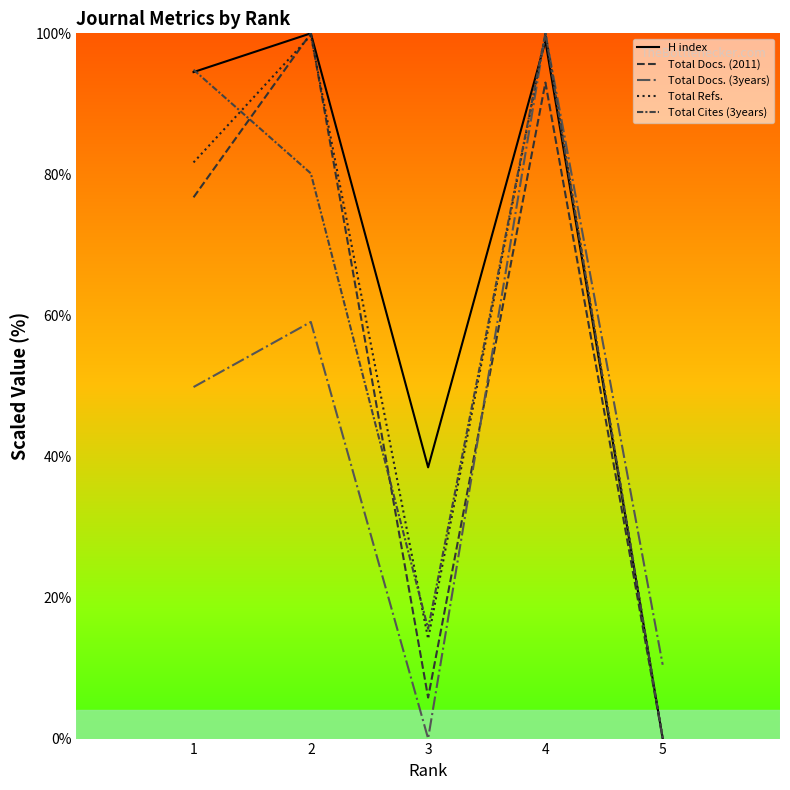

Does the chart display data point markers on the line(s)?

No